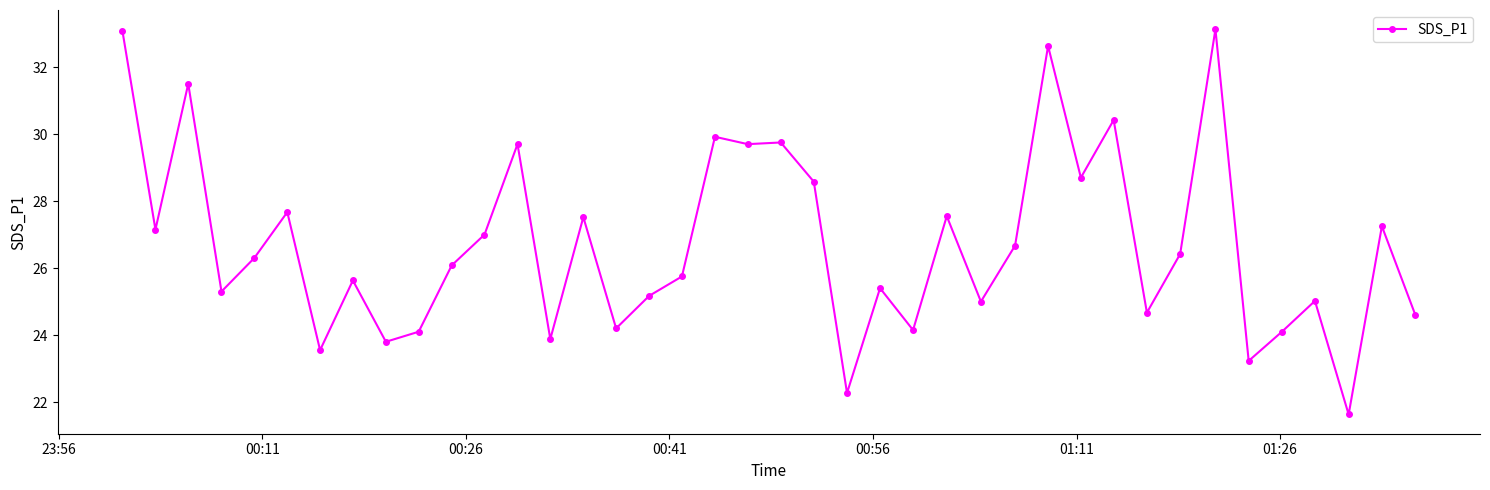

What is the value of the 18th point from the left?

25.8